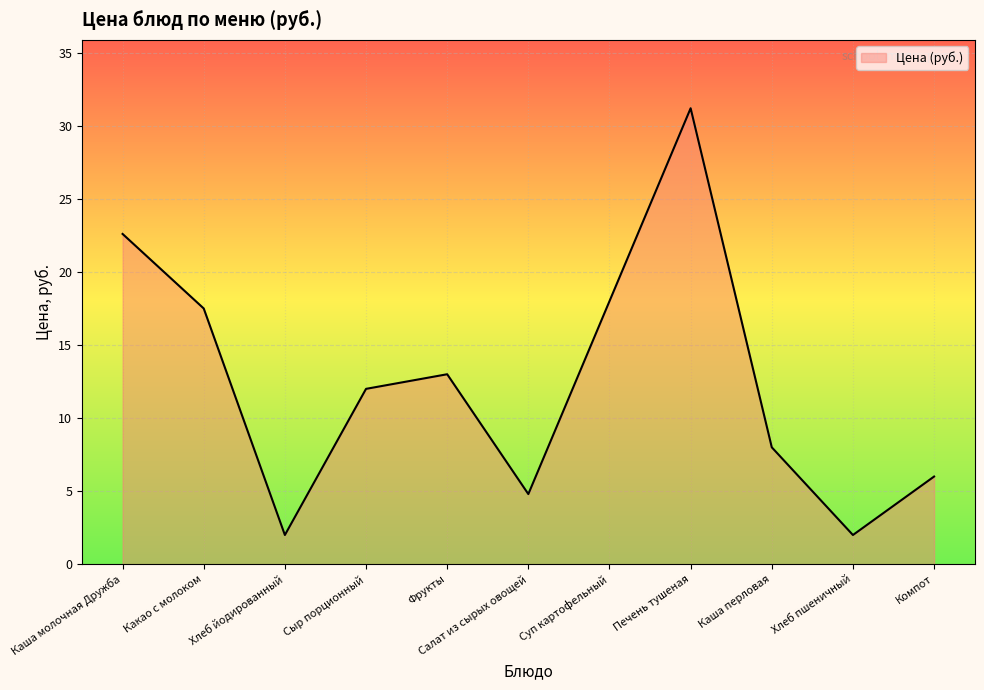

How many interior local peaks (higher than both neighbors) does the data have?

2